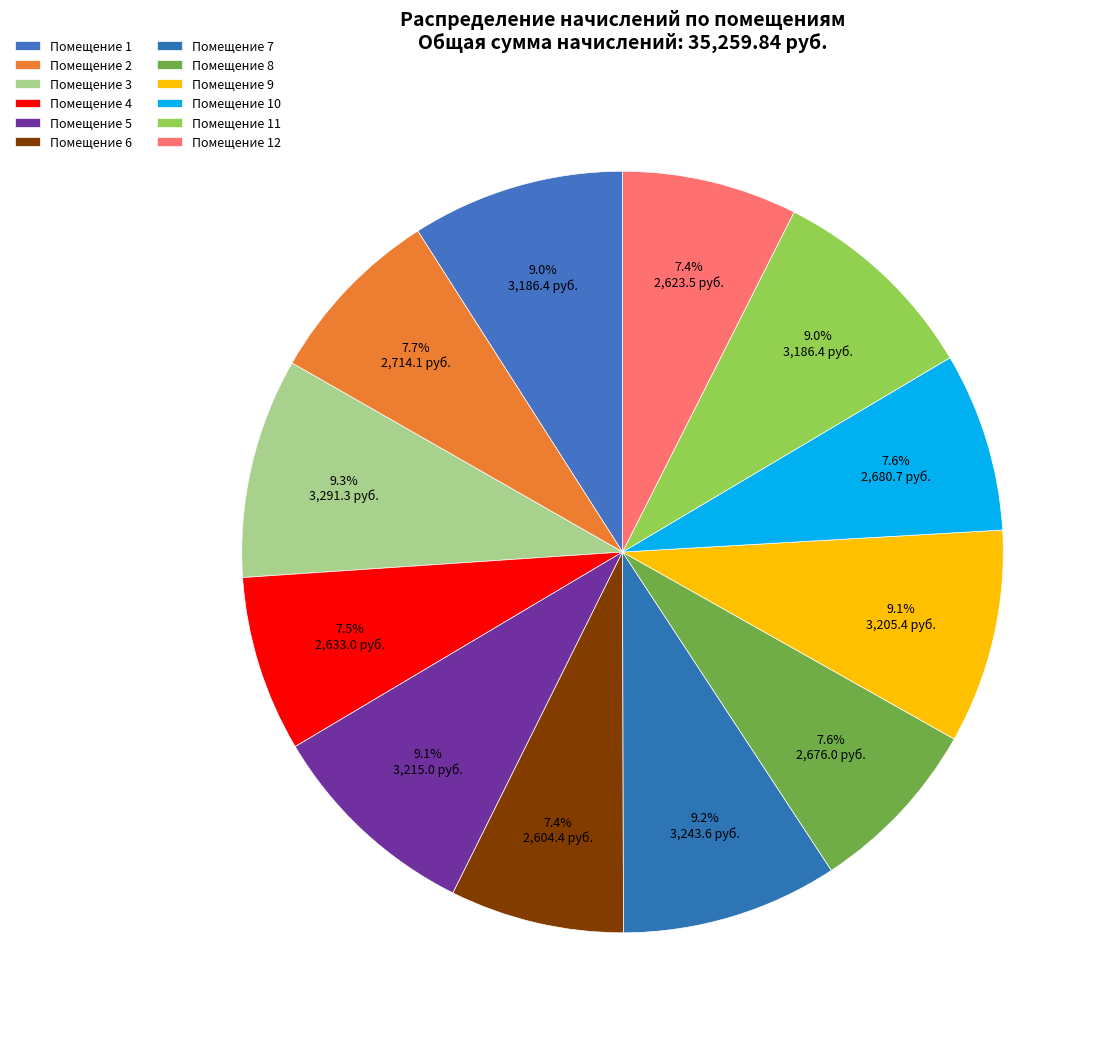

Count the number of slices in the pie.

12